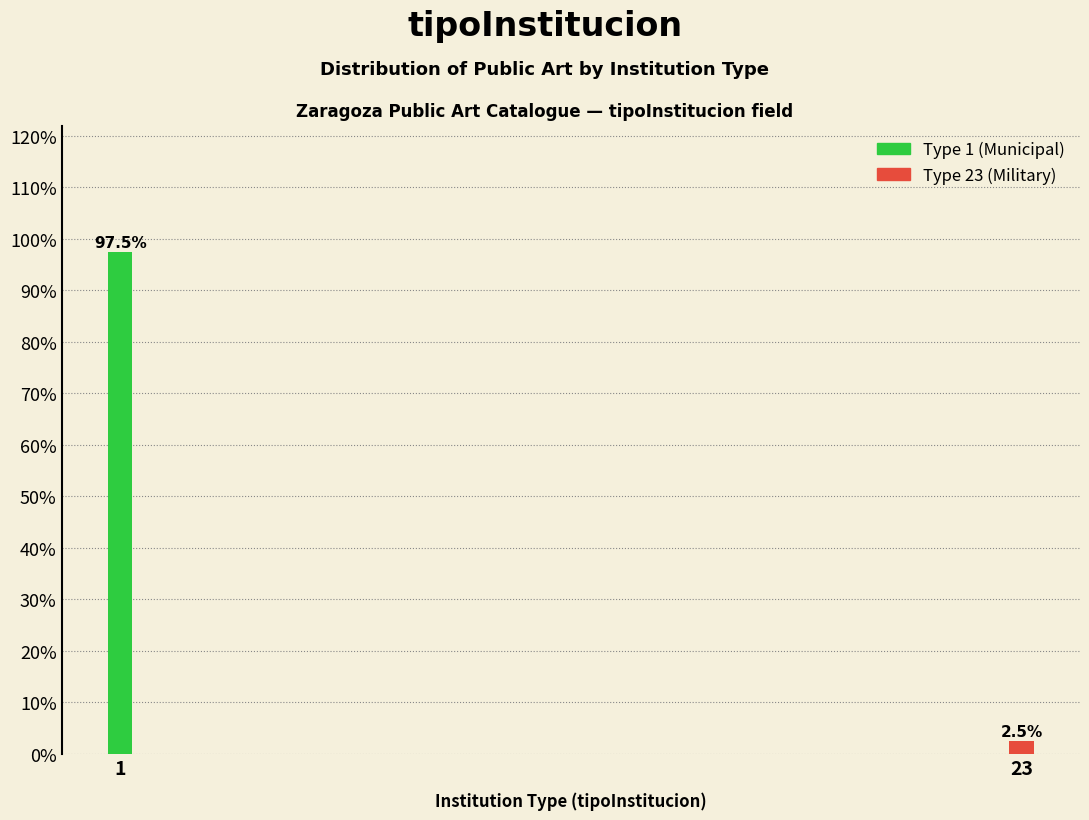

Reading left to right, extract all data points from this chart.

97.5	2.5